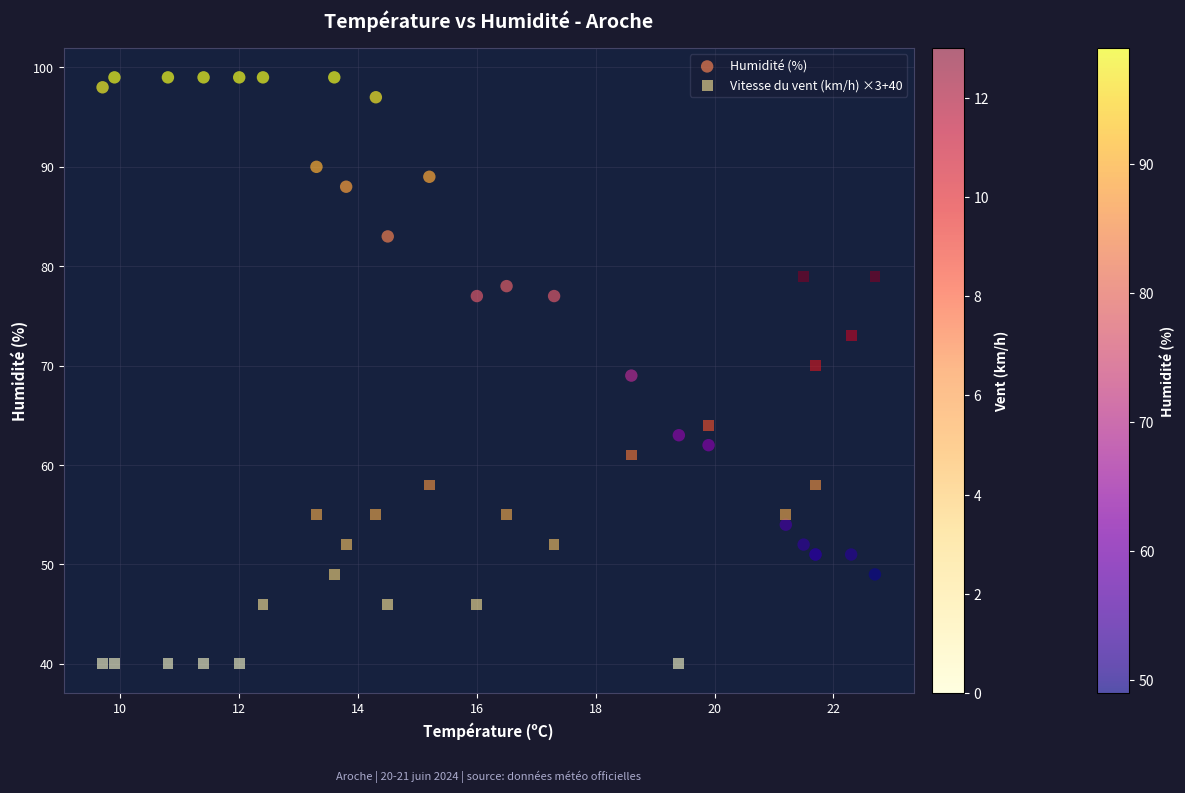

Which series contains the highest Y value?

Humidité (%)